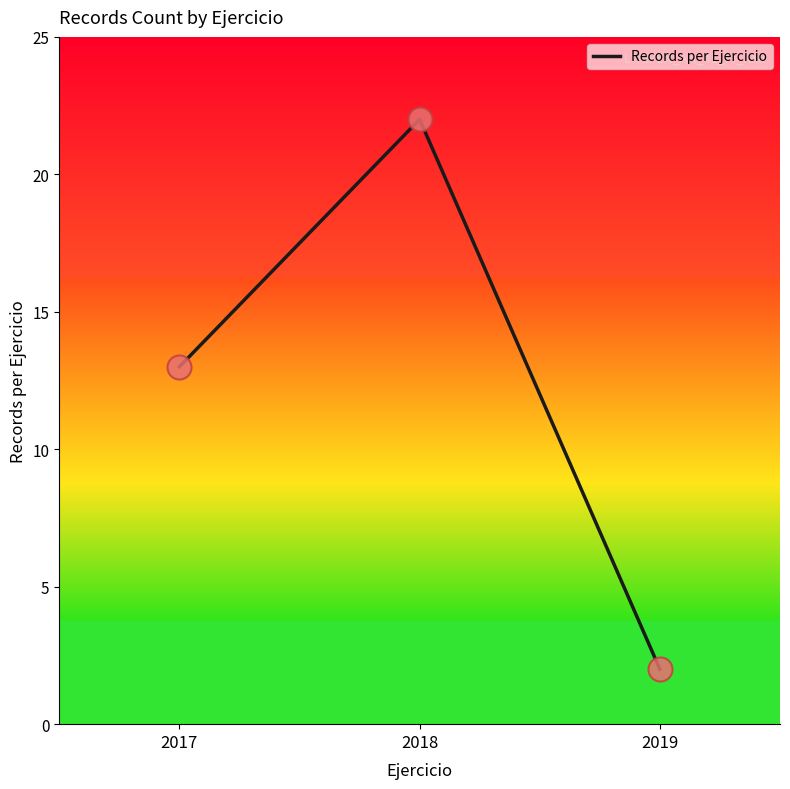

Approximately how many times larger is the value at 2017 compared to 2018?

0.6